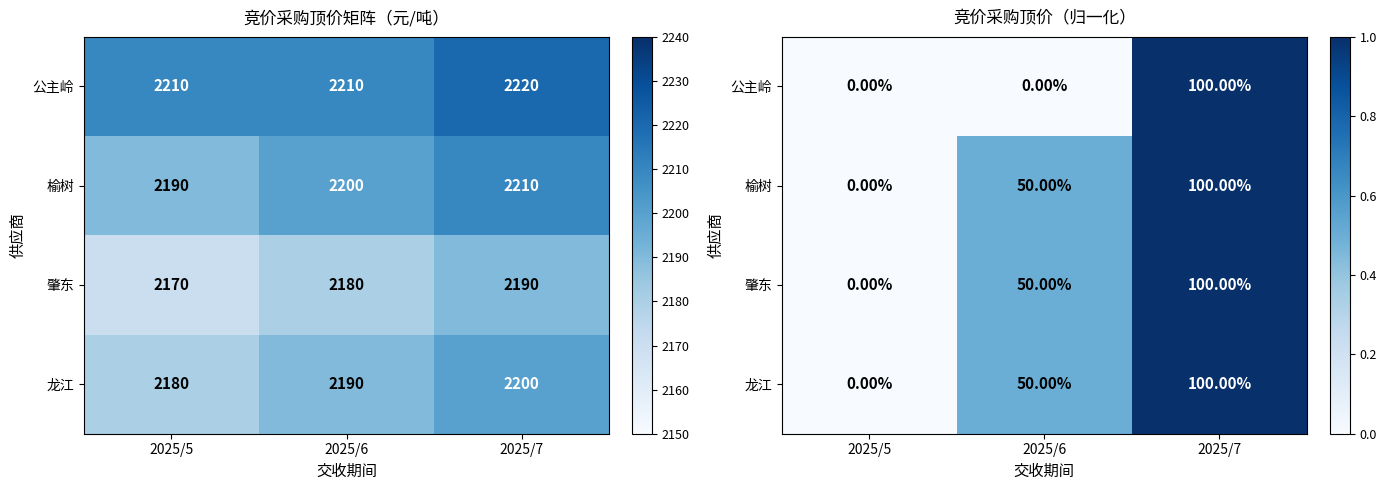

What is the difference between the 公主岭 values at 2025/5 and 2025/7?

1.0